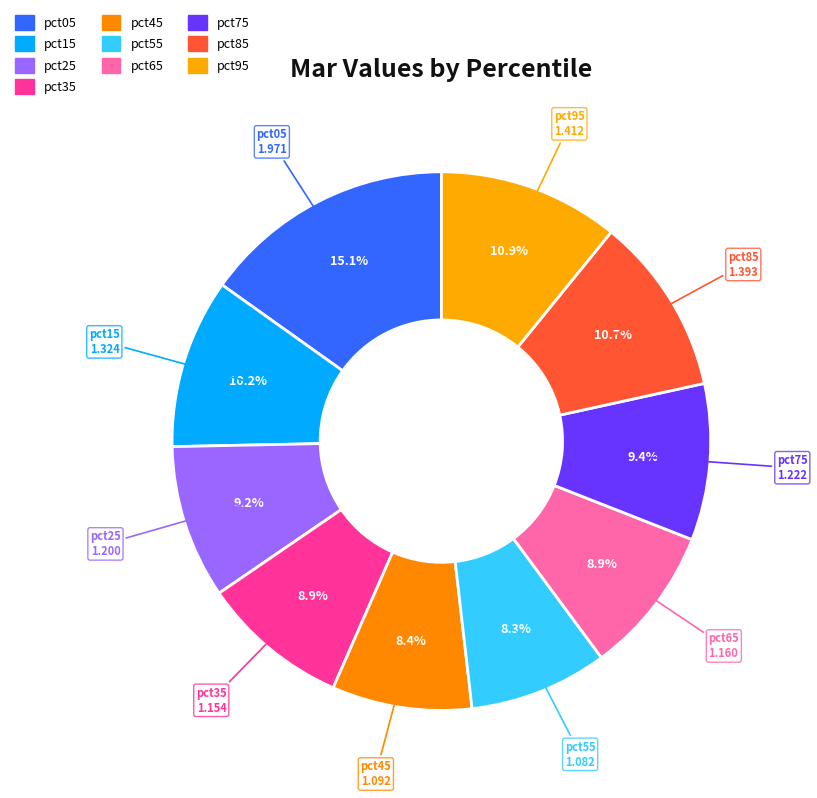

How many slices are in this pie chart?

10